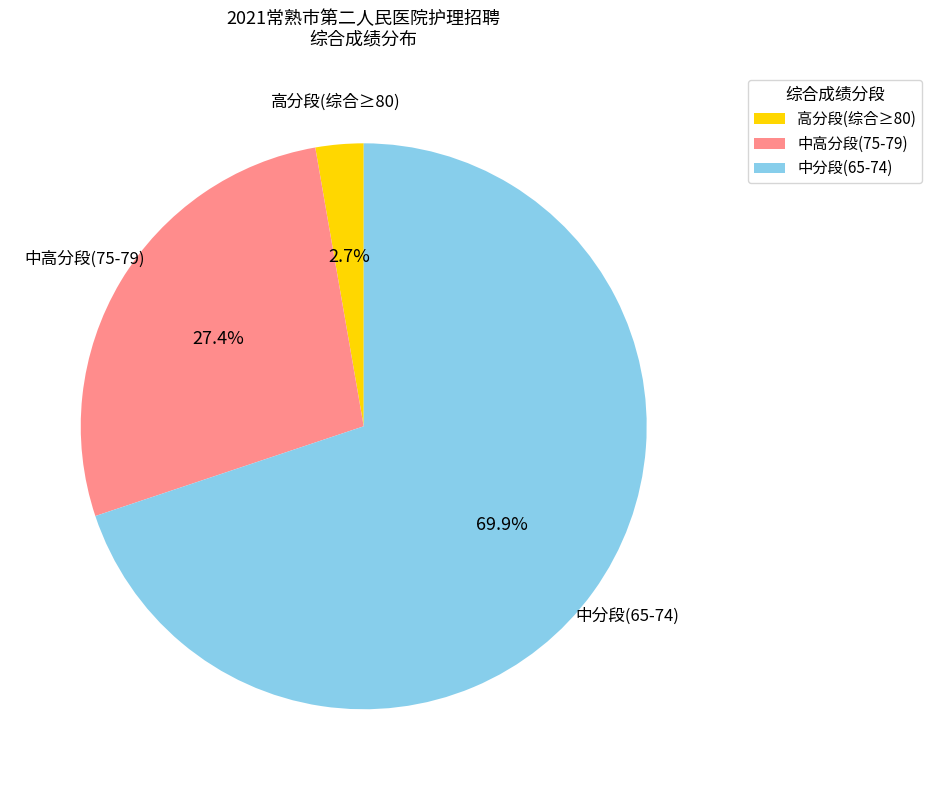

Is there a majority slice in this chart?

Yes